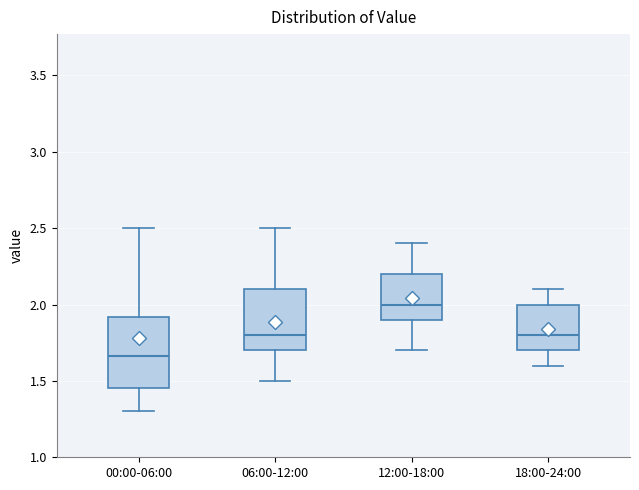

Reading left to right, read every box against the y-axis: the position of its median line, the range the box covers, and the ends of its whiskers. The values are not printed on the chart, so give them approximately, as read against the axis.

00:00-06:00: median 1.65, box 1.45 to 1.90, whiskers 1.30 to 2.50
06:00-12:00: median 1.80, box 1.70 to 2.10, whiskers 1.50 to 2.50
12:00-18:00: median 2.00, box 1.90 to 2.20, whiskers 1.70 to 2.40
18:00-24:00: median 1.80, box 1.70 to 2.00, whiskers 1.60 to 2.10